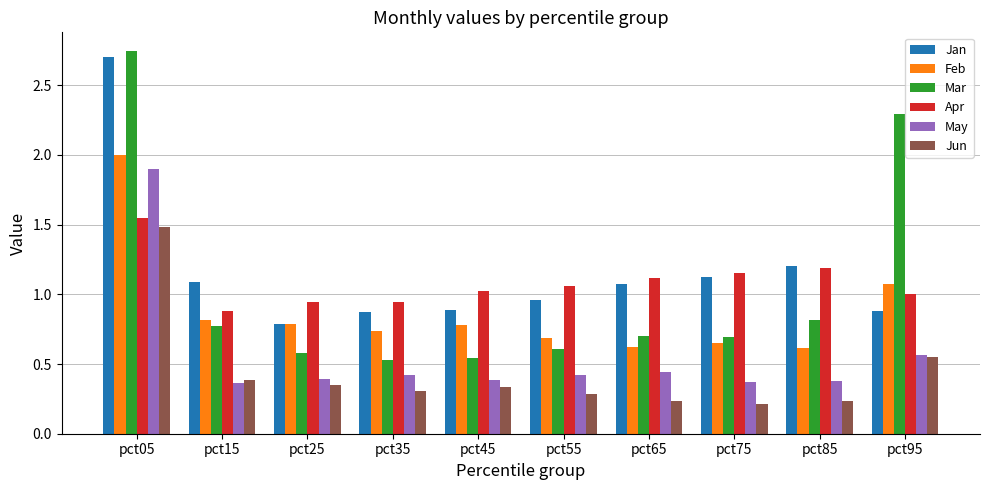

Rank the series by their maximum value, from lowest to highest.

Jun, Apr, May, Feb, Jan, Mar